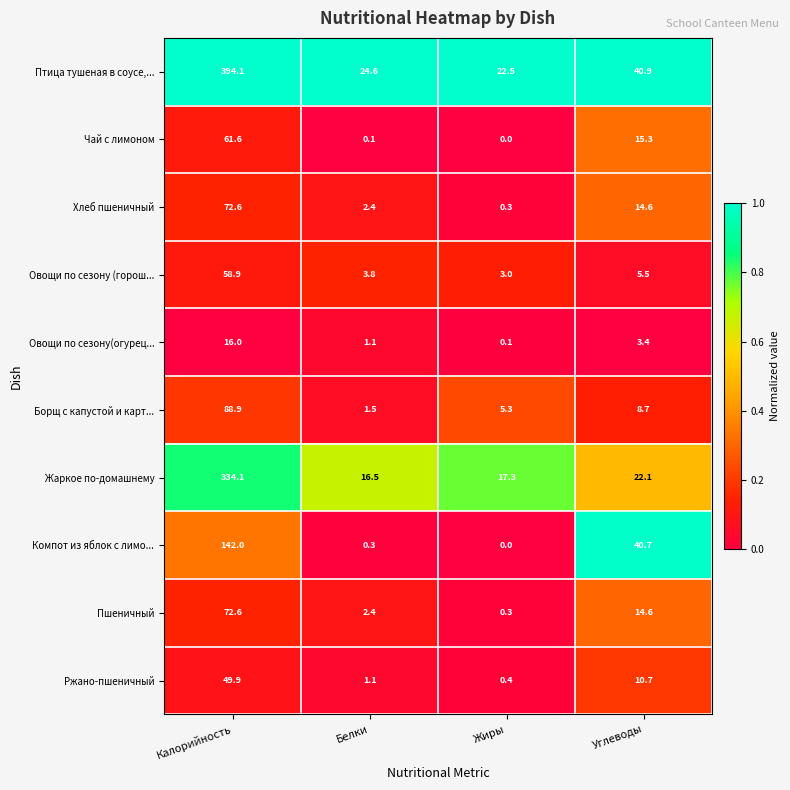

Is the value of Борщ с капустой и карт... at Жиры greater than the value of Овощи по сезону (горош... at Жиры?

Yes